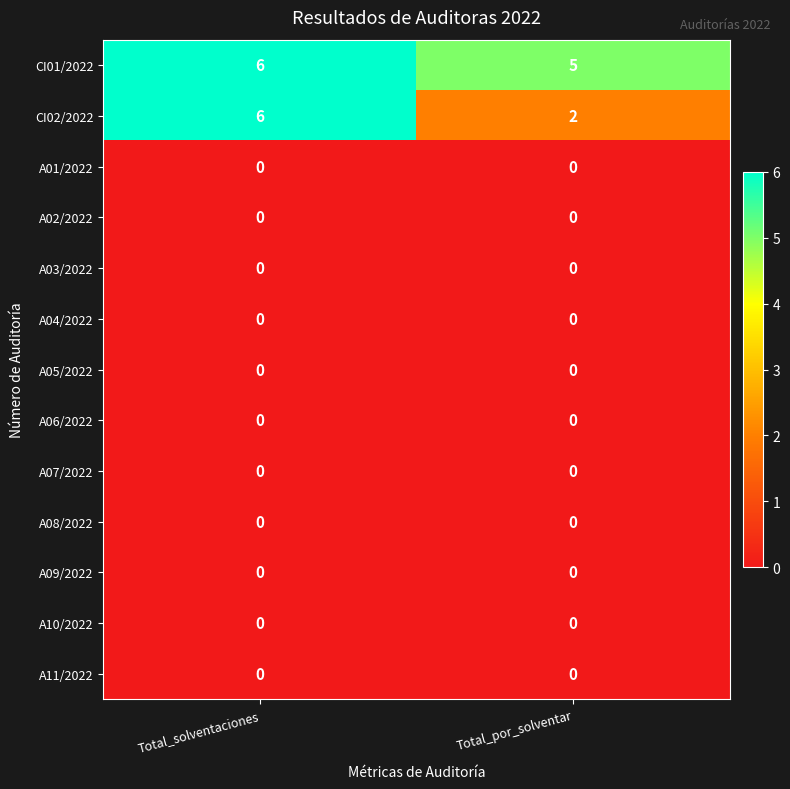

At which category is the sum across all series the highest?

Total_solventaciones